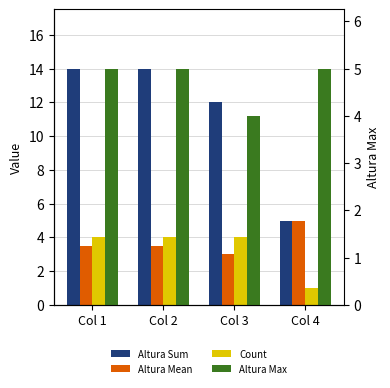

Are the bars horizontal?

No